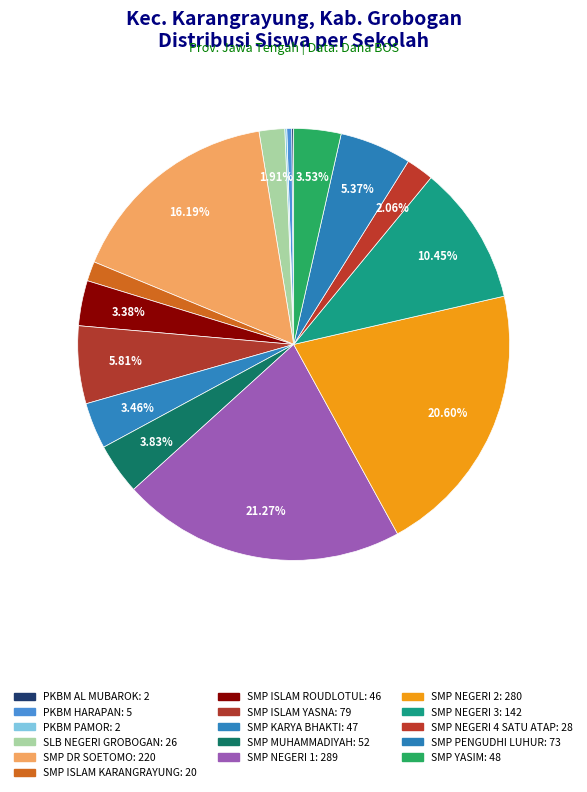

Is there a majority slice in this chart?

No